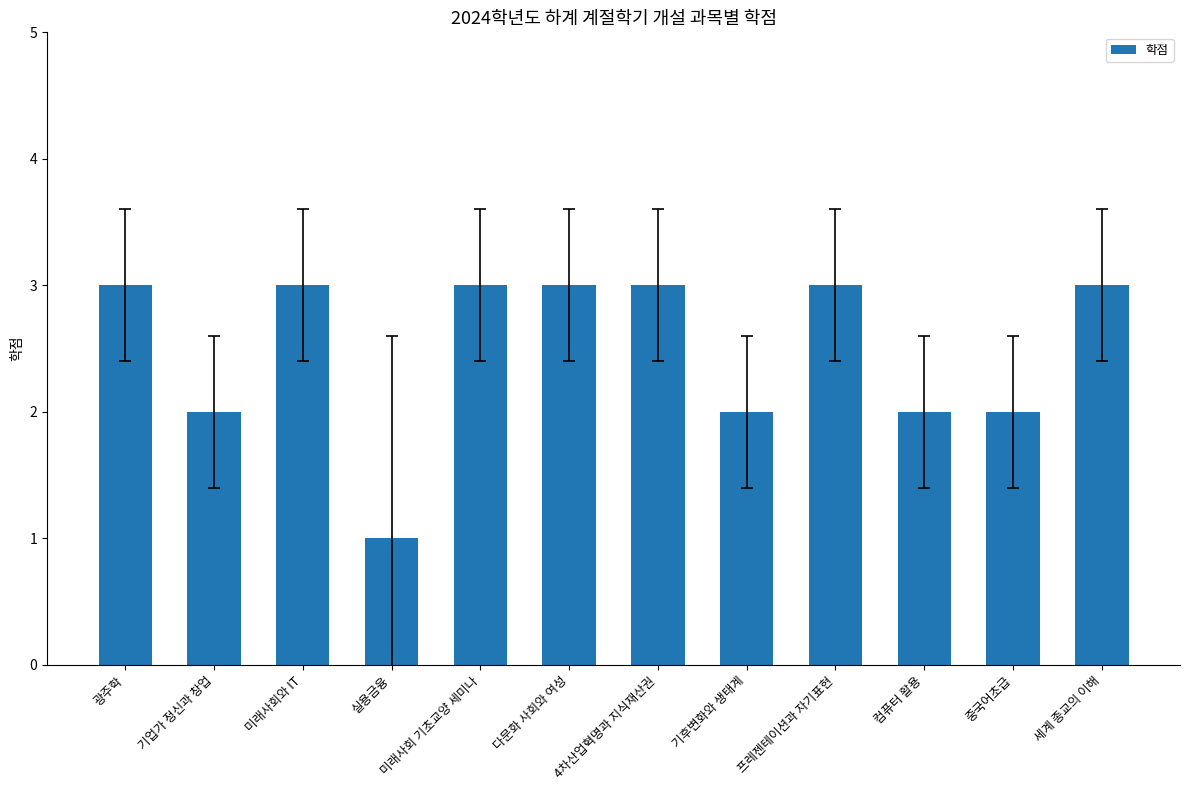

How many bars are there in total?

12